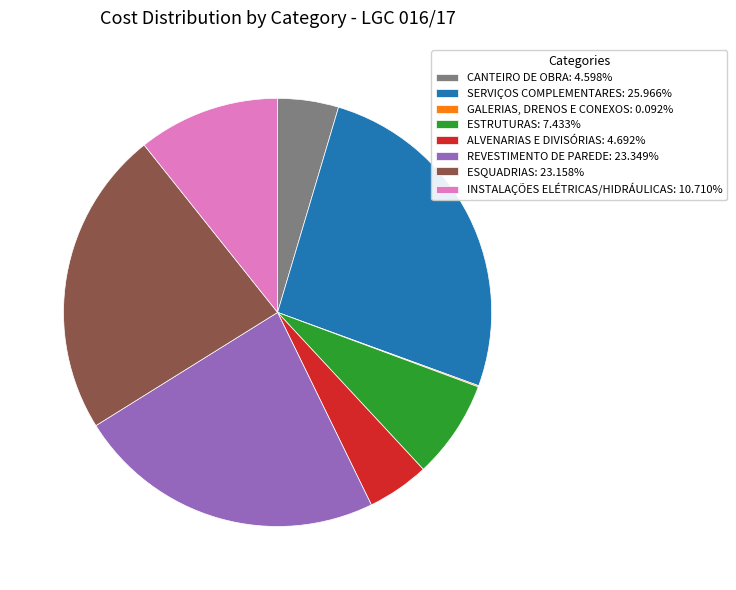

Does any single category account for the majority?

No